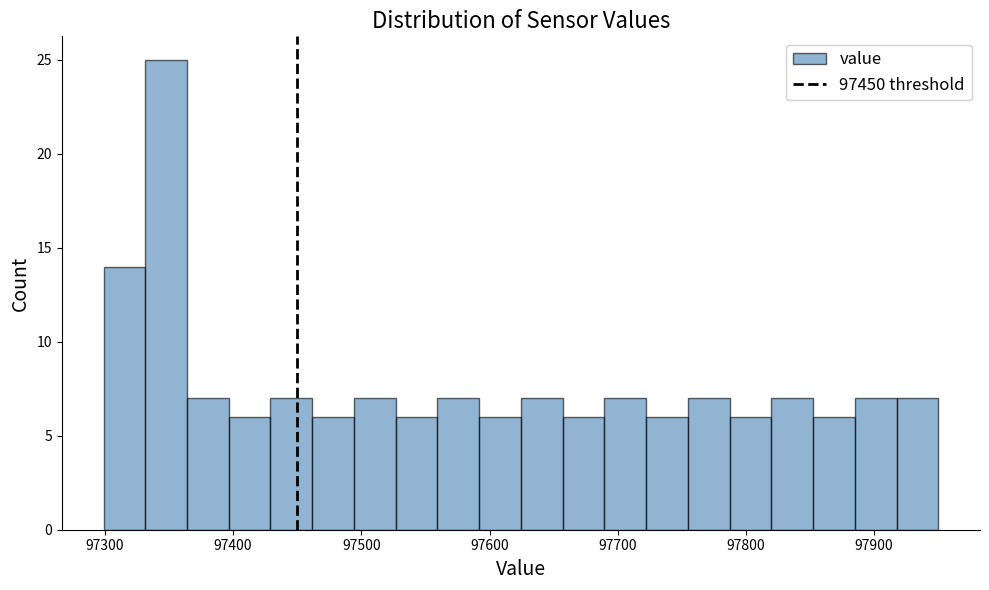

Around what value on the x-axis is the tallest bar? Give the approximate position of its centre, as read against the axis.

97350